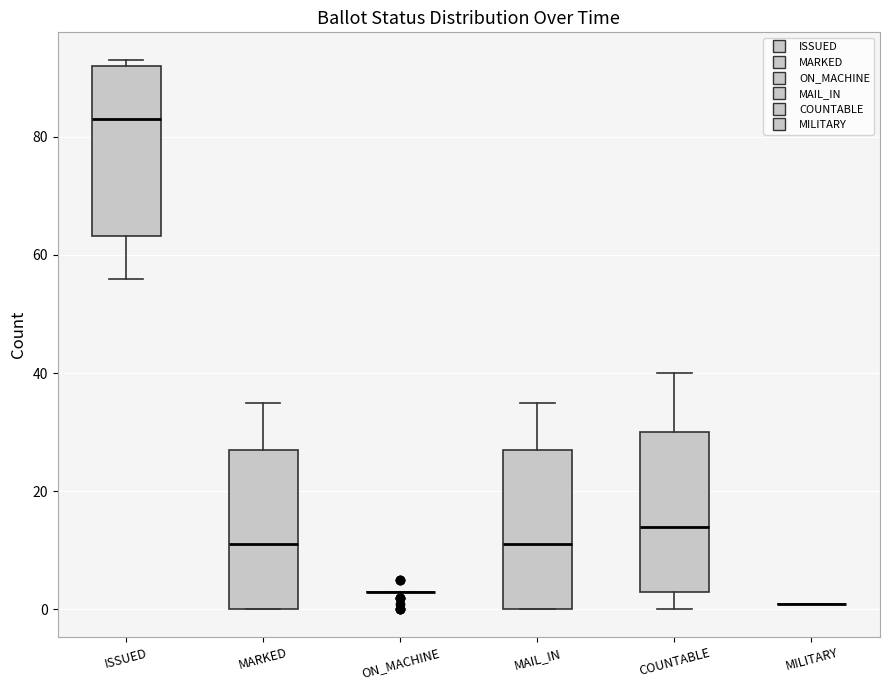

Reading left to right, transcribe this box plot: for each box, give where its median line is, the range the box spans, and where its two whiskers end, as read against the y-axis. The values are not printed on the chart, so give them approximately, as read against the axis.

ISSUED: median 84, box 64 to 92, whiskers 56 to 94
MARKED: median 12, box 0 to 28, whiskers 0 to 36
ON_MACHINE: box collapsed to a line at 4, whiskers 4 to 4
MAIL_IN: median 12, box 0 to 28, whiskers 0 to 36
COUNTABLE: median 14, box 4 to 30, whiskers 0 to 40
MILITARY: box collapsed to a line at 2, whiskers 2 to 2